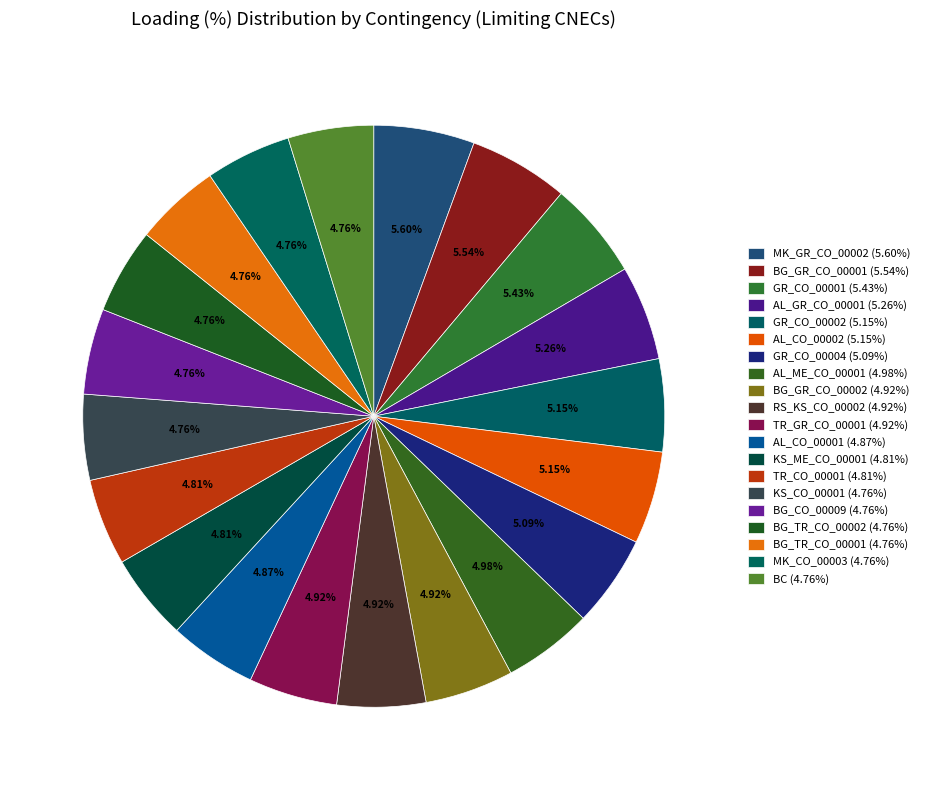

The RS_KS_CO_00002 slice represents 17% of the pie. True or false?

False